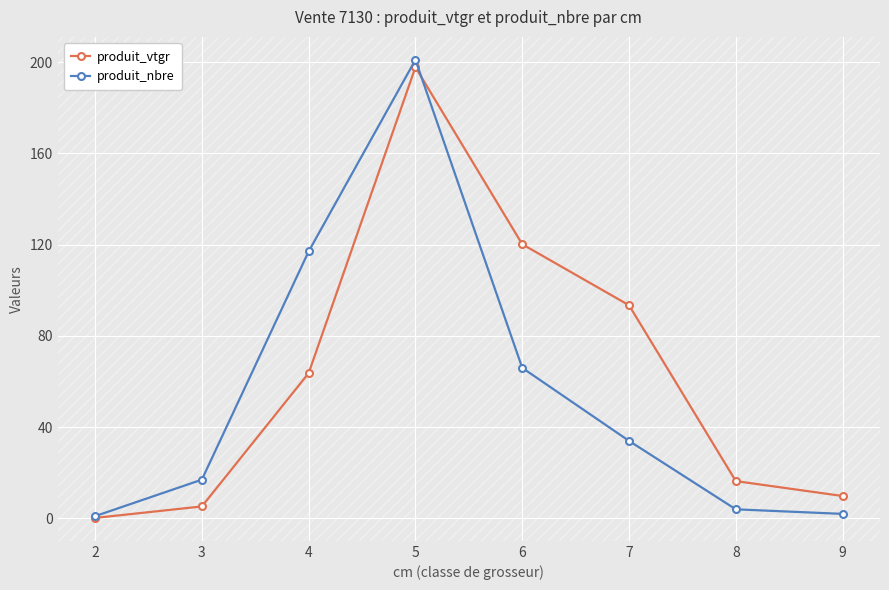

How many series are shown in this chart?

2